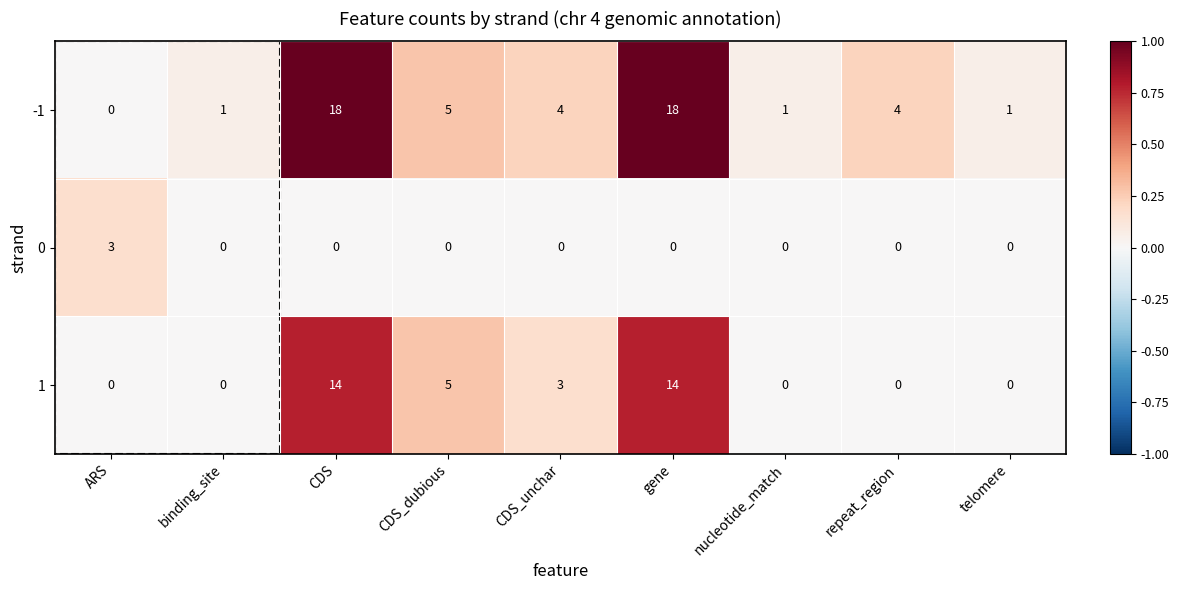

List the series in order of their overall mean, lowest first.

0, 1, -1